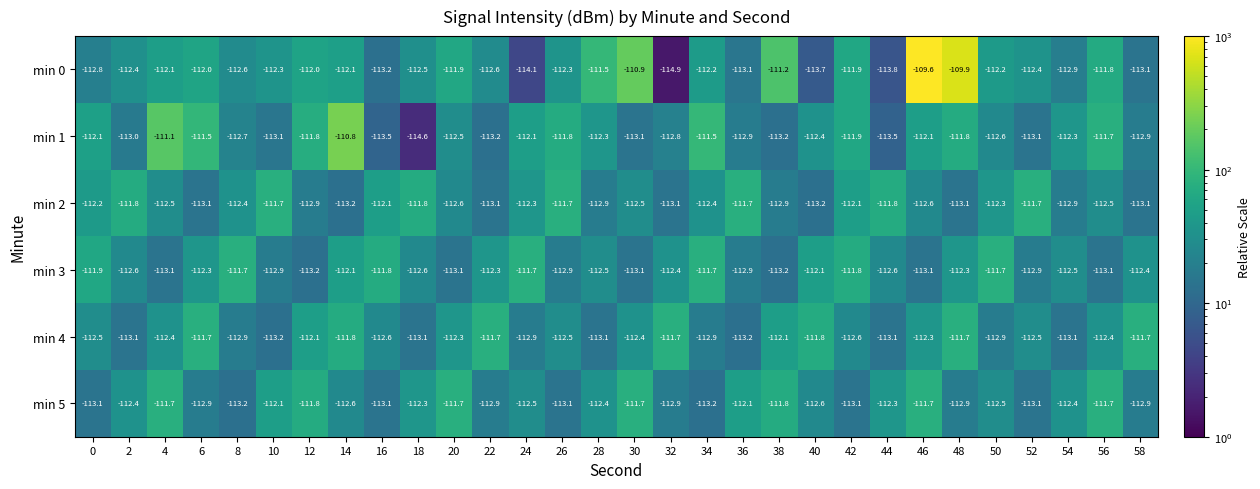

The min 0 series shows -189.2 at 16. True or false?

False